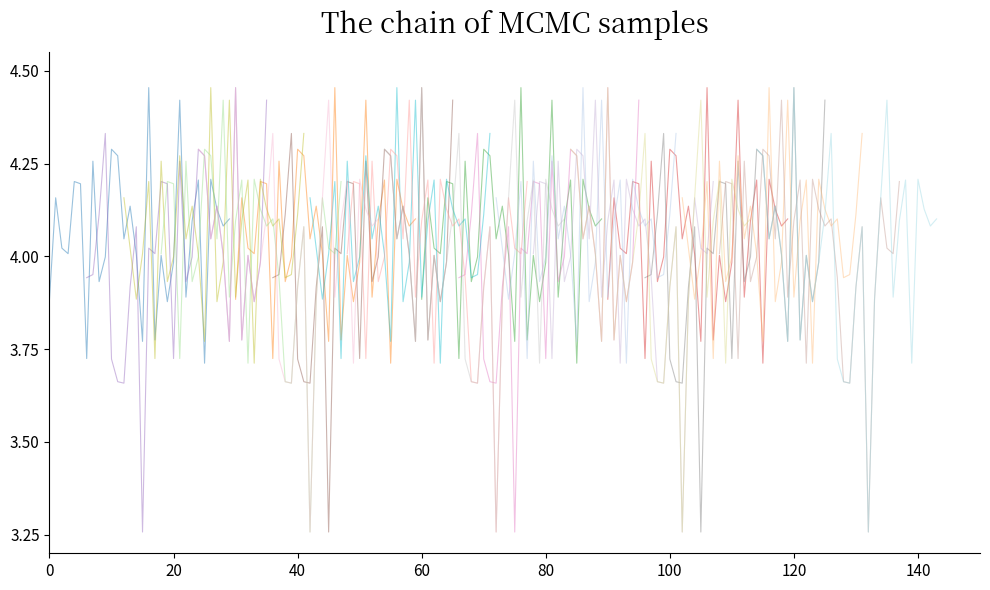

What is the difference between the maximum and minimum values in the intensity_2 series?

0.7